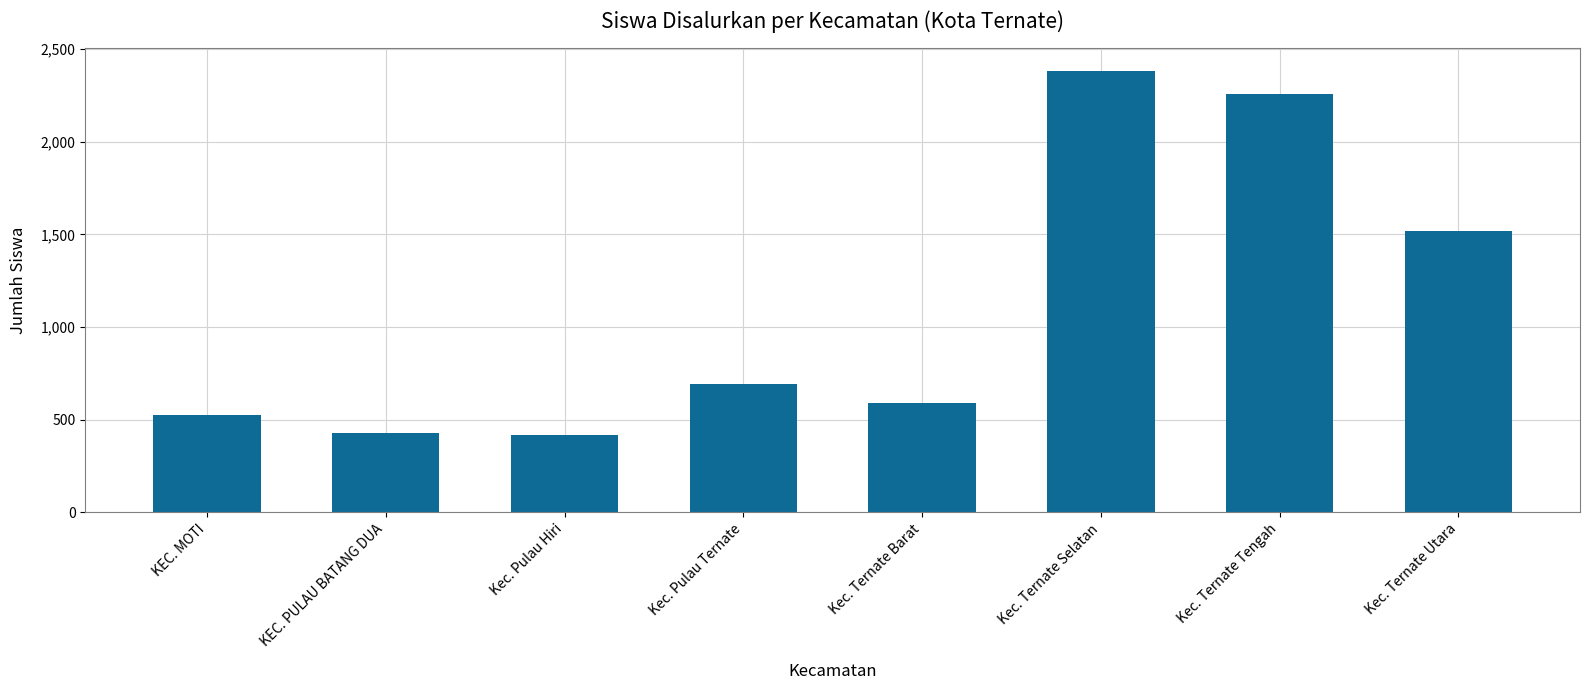

Count the number of data series in this chart.

1